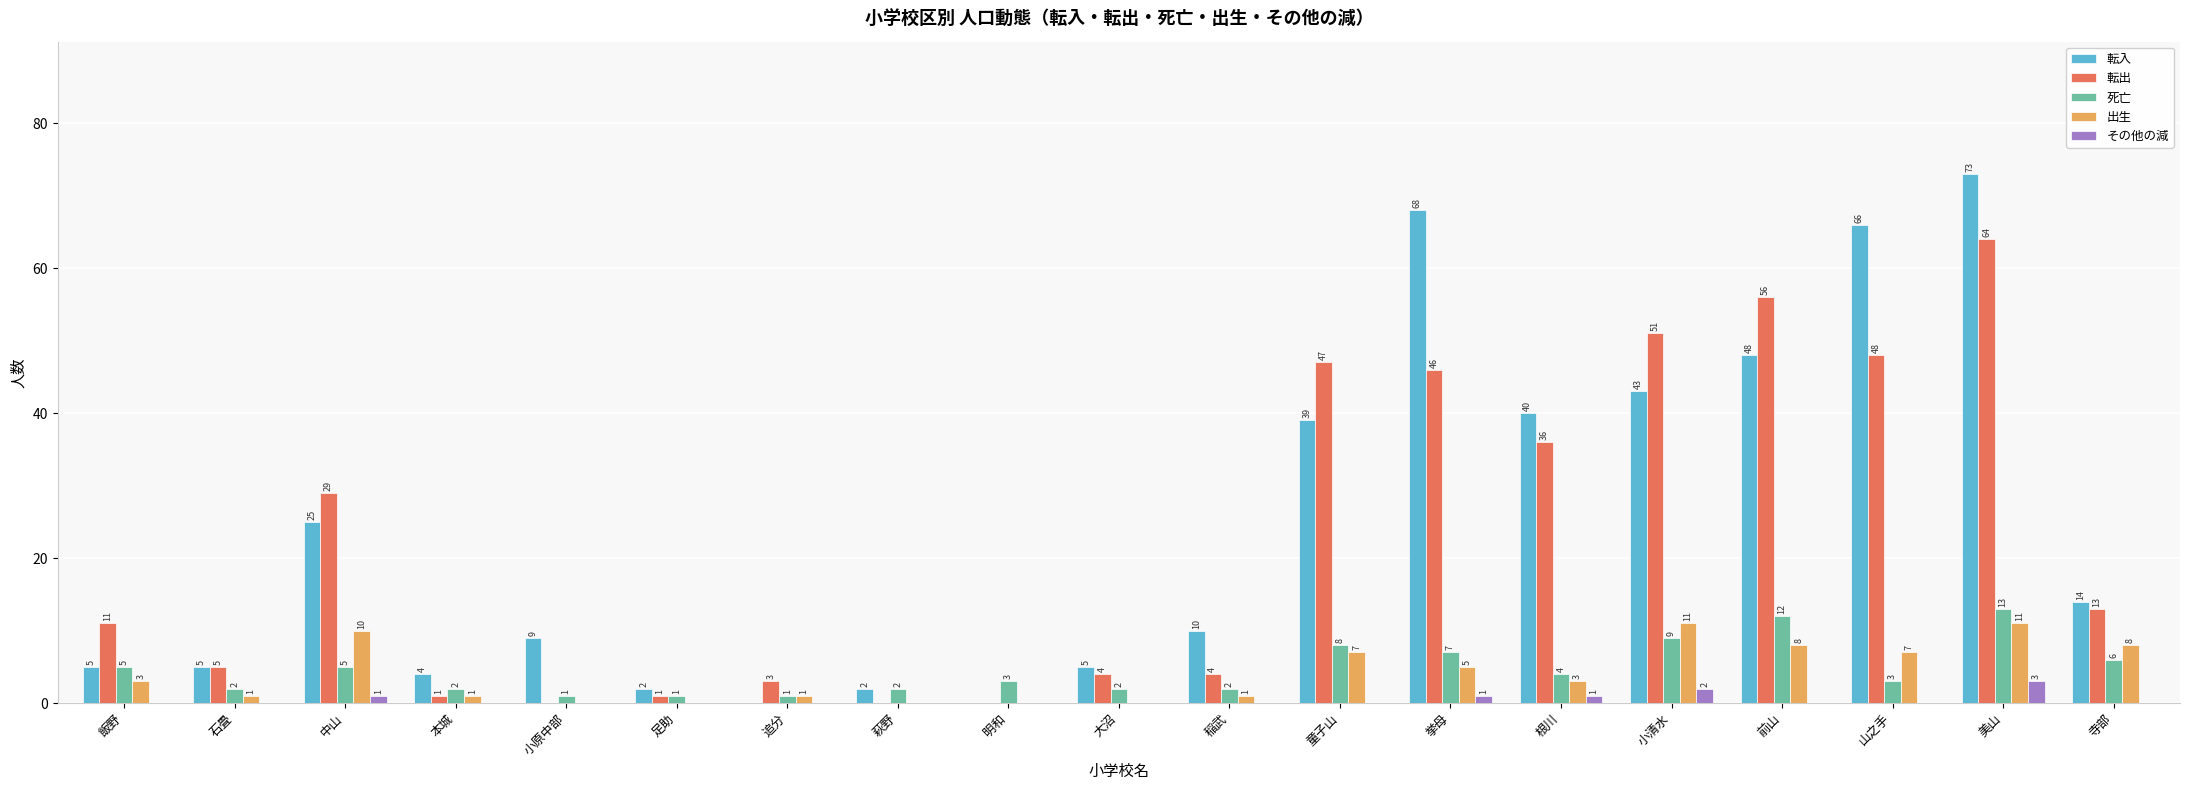

The 転入 series shows 0 at 明和. True or false?

True